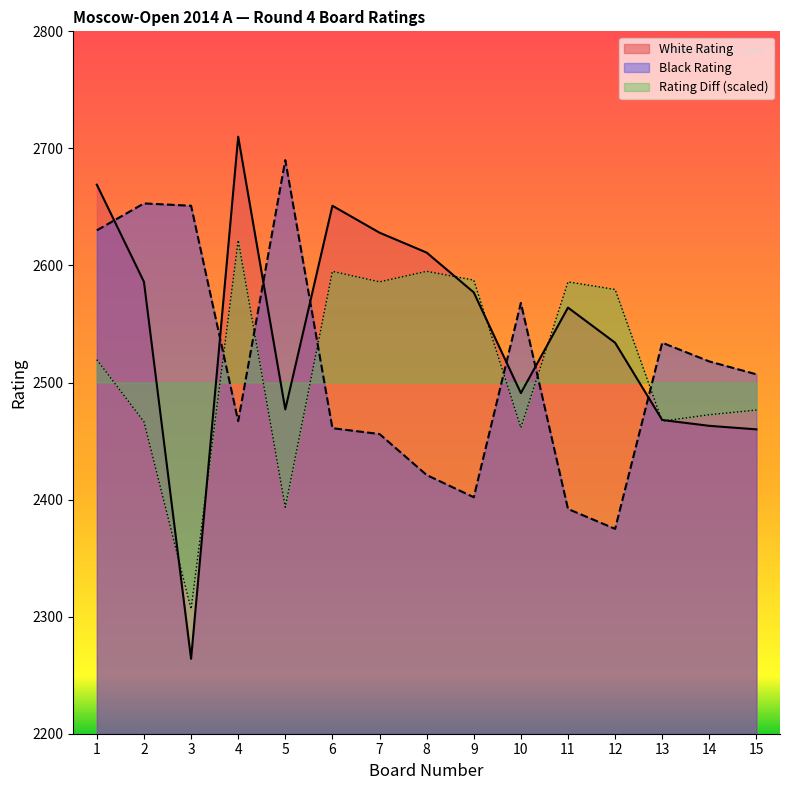

Between 12 and 7, which is larger?

7